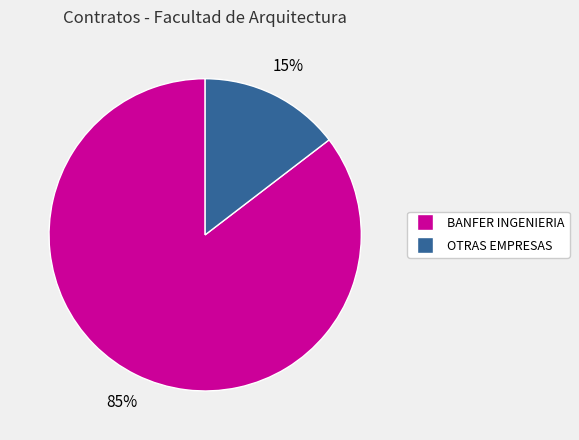

To the nearest percent, what is the average slice percentage?

50%